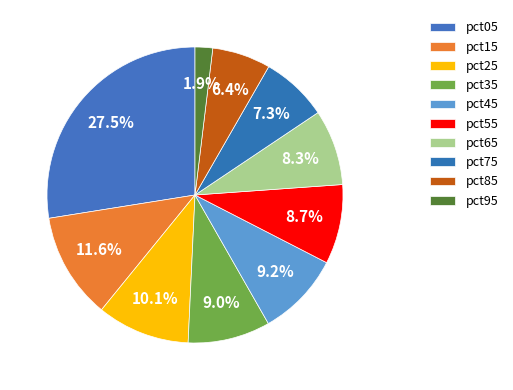

To the nearest percent, what is the combined percentage of pct05 and pct85?

34%